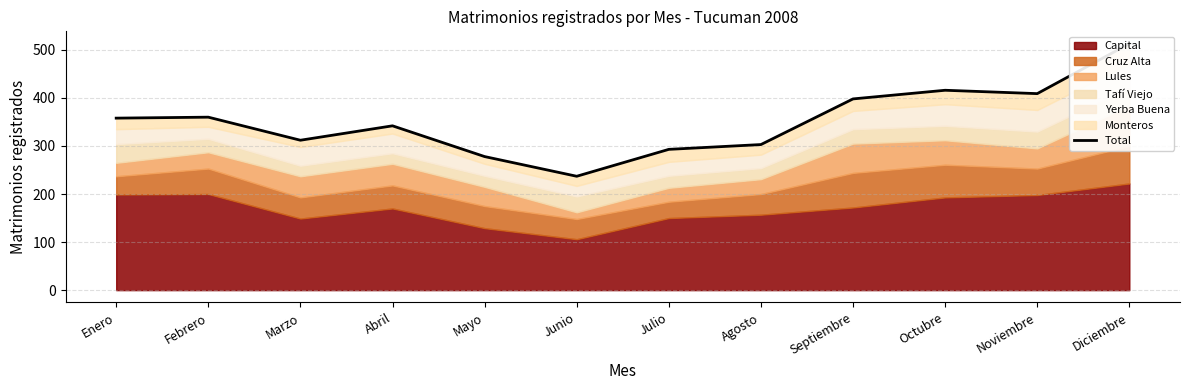

Approximately how many times larger is the value at Junio compared to Abril?

0.7